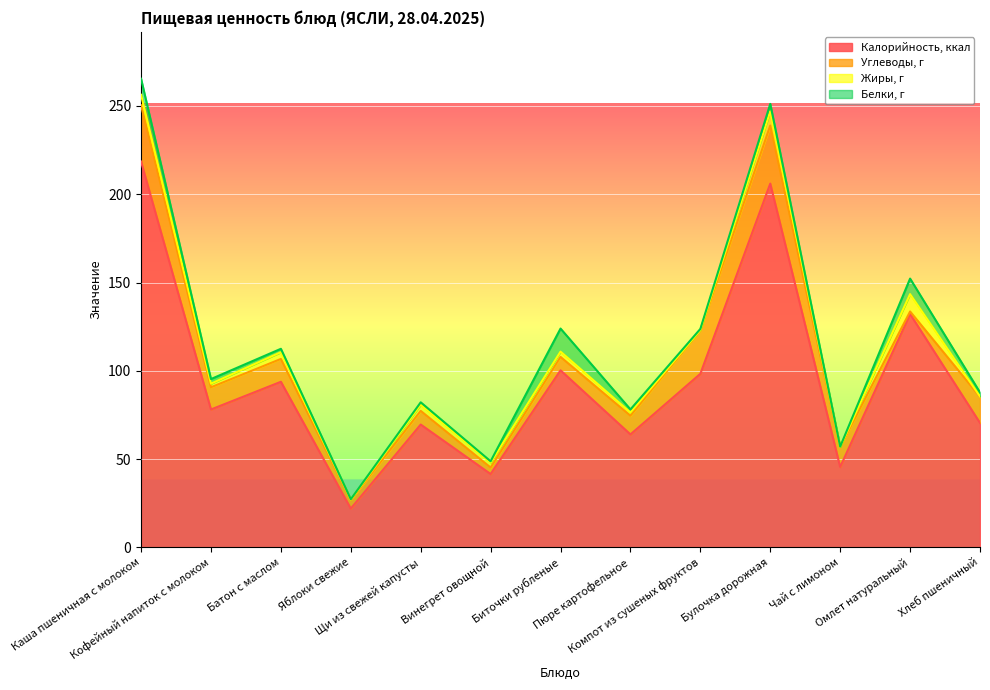

What is the difference between the maximum and minimum values in the Белки, г series?

12.9